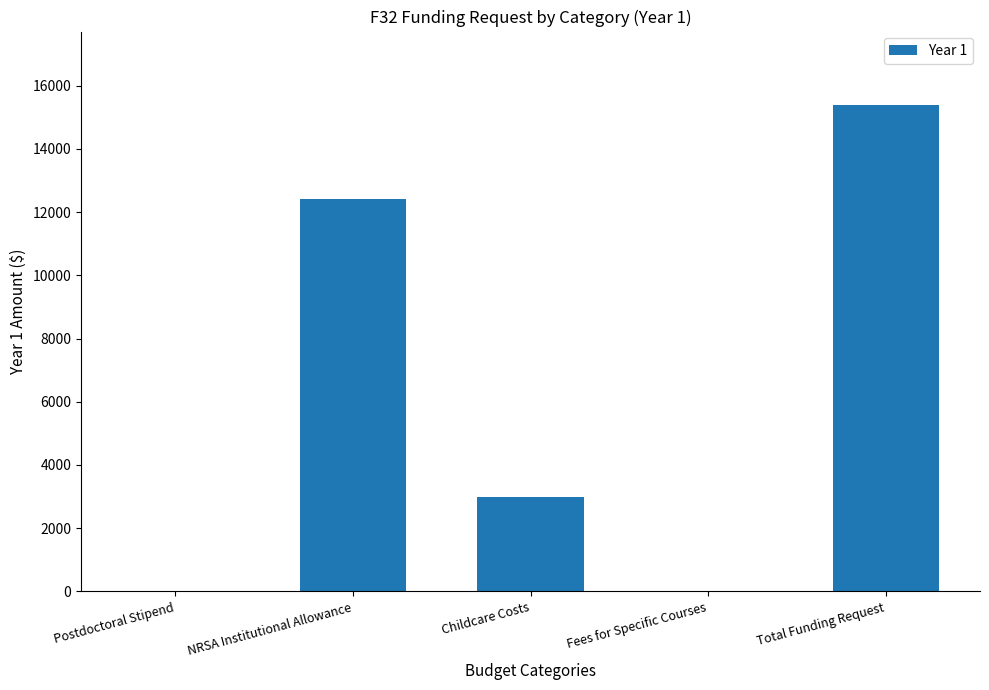

What is the difference between the values at NRSA Institutional Allowance and Childcare Costs?

9400